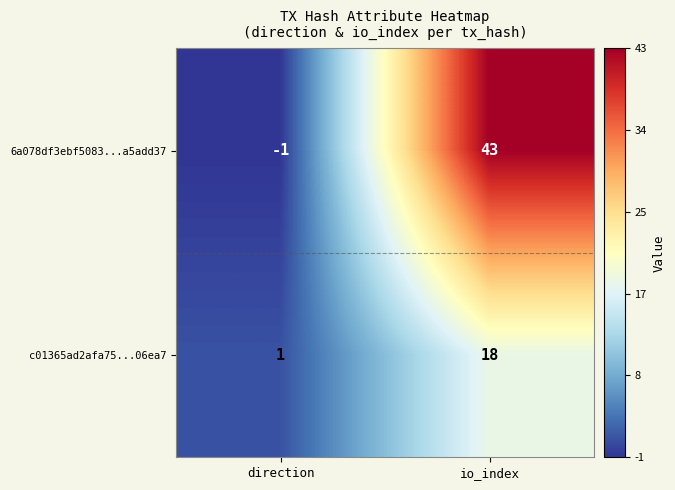

Rank the series at io_index from lowest to highest value.

c01365ad2afa75...06ea7, 6a078df3ebf5083...a5add37